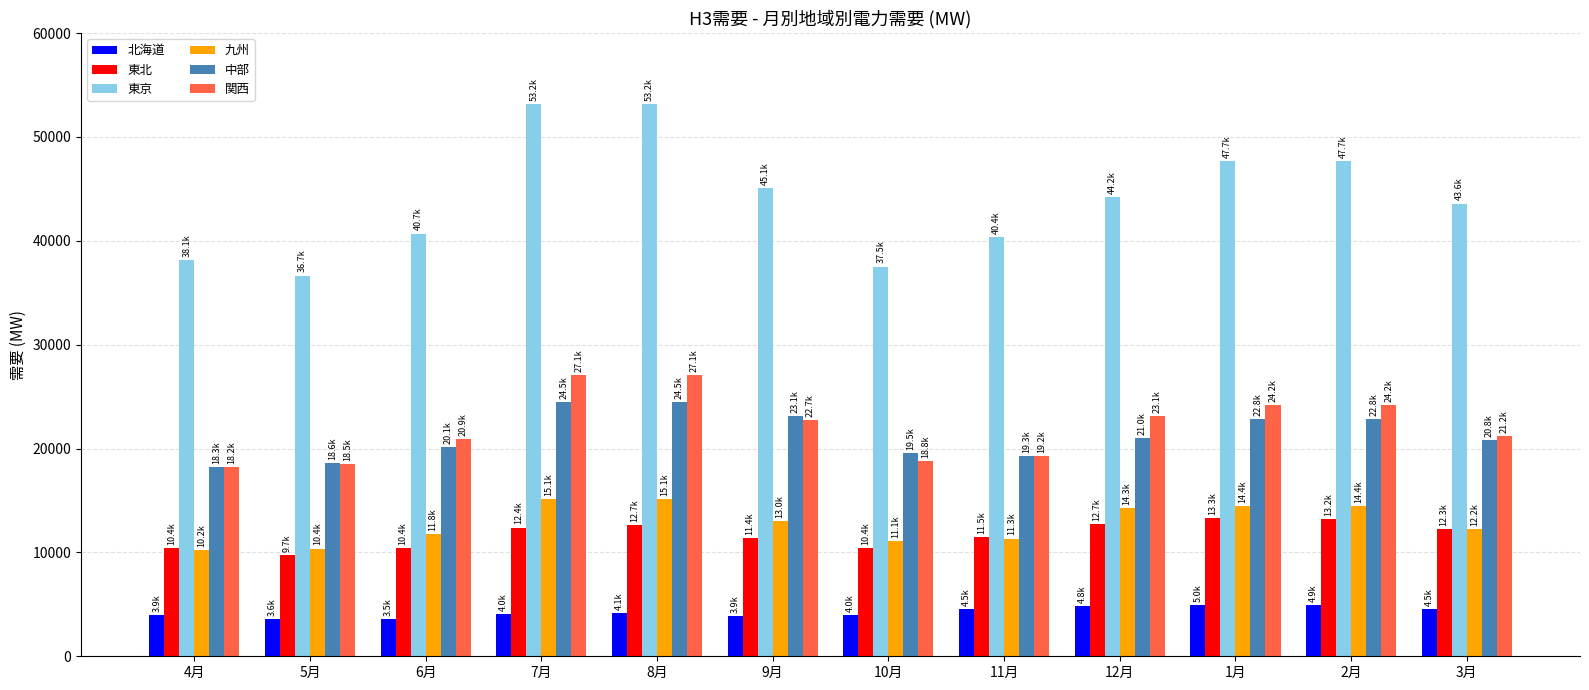

Is the value of 東京 at 11月 greater than the value of 関西 at 5月?

Yes